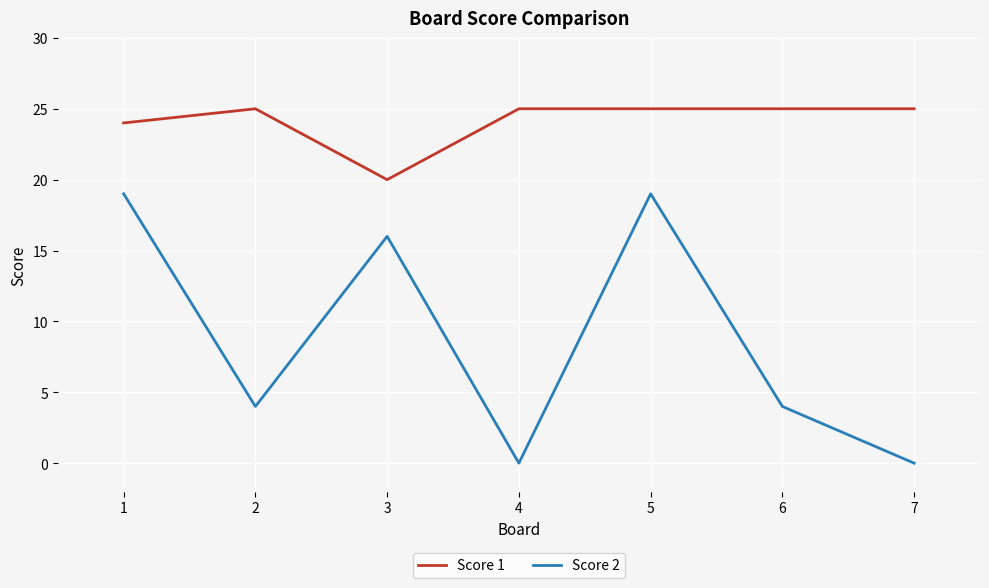

True or false: Score 2 and Score 1 intersect in this chart.

False